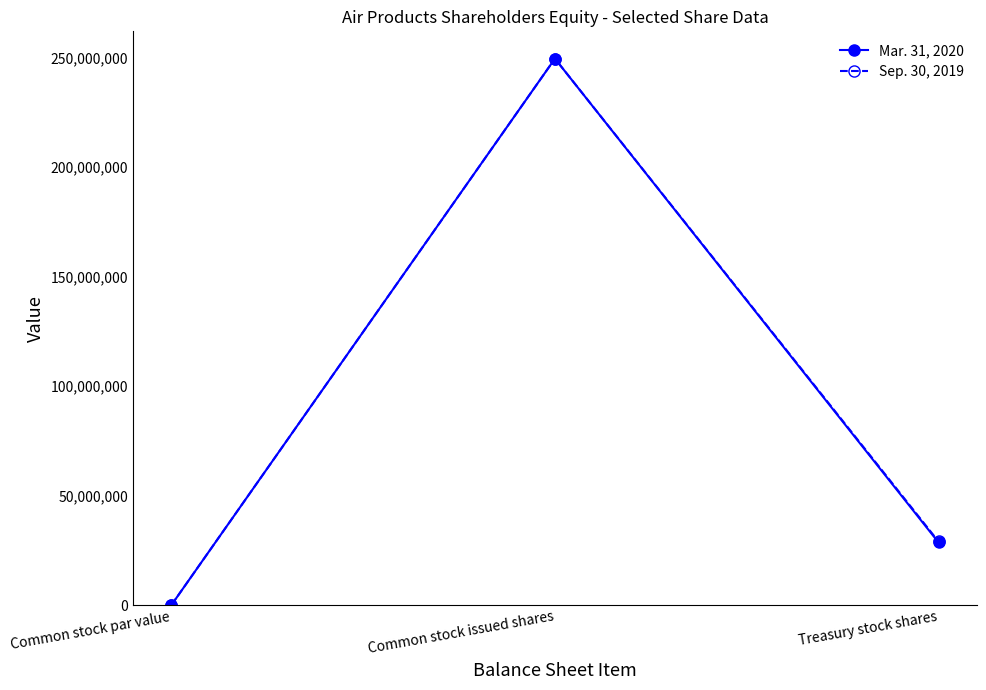

Rank the series by their average value, from lowest to highest.

Mar. 31, 2020, Sep. 30, 2019